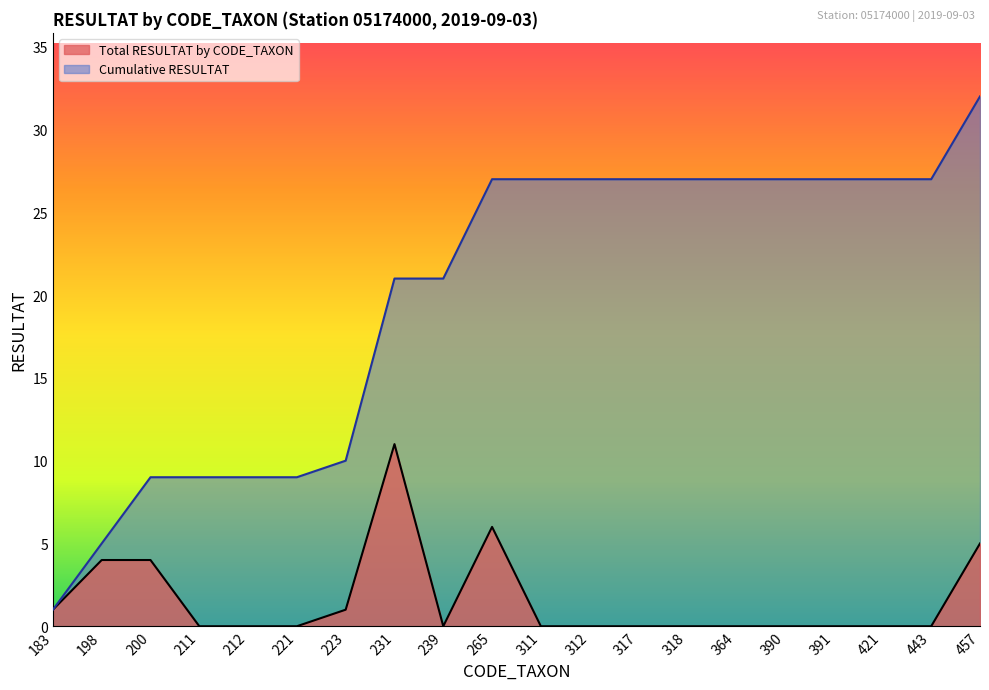

Reading left to right, transcribe all the data shown in this chart.

Total RESULTAT by CODE_TAXON: 1	4	4	0	0	0	1	11	0	6	0	0	0	0	0	0	0	0	0	5
Cumulative RESULTAT: 1	5	9	9	9	9	10	21	21	27	27	27	27	27	27	27	27	27	27	32